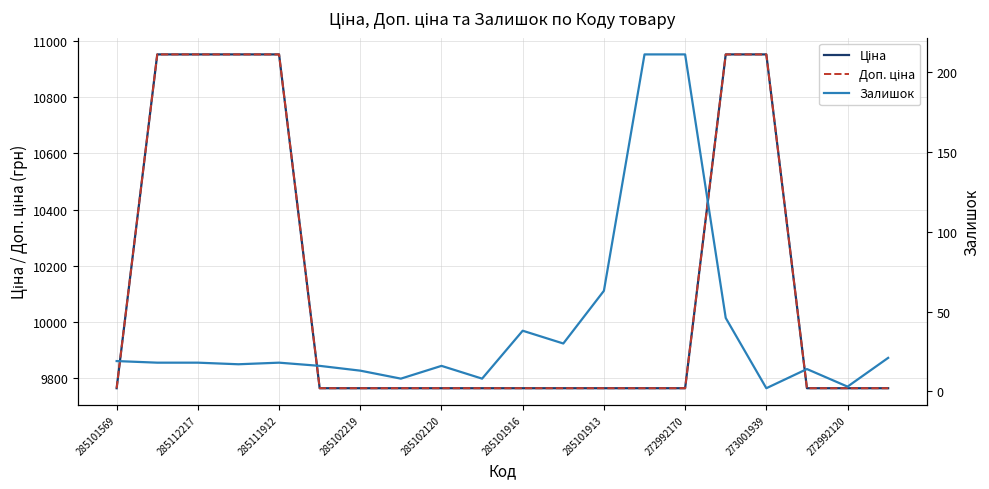

True or false: Залишок and Ціна intersect in this chart.

False